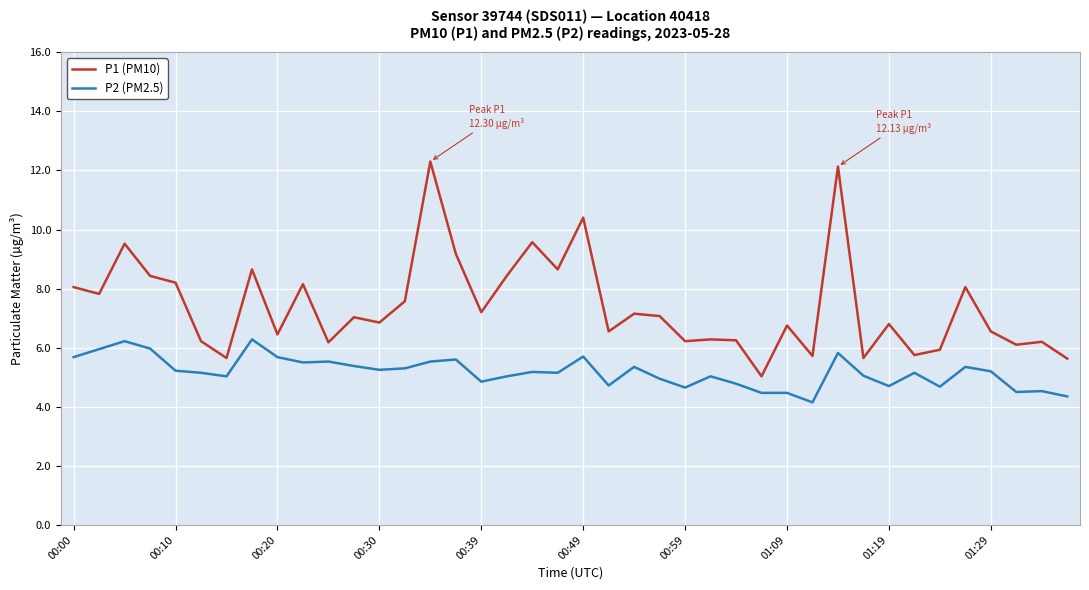

Which series has the largest range (max minus min)?

P1 (PM10)